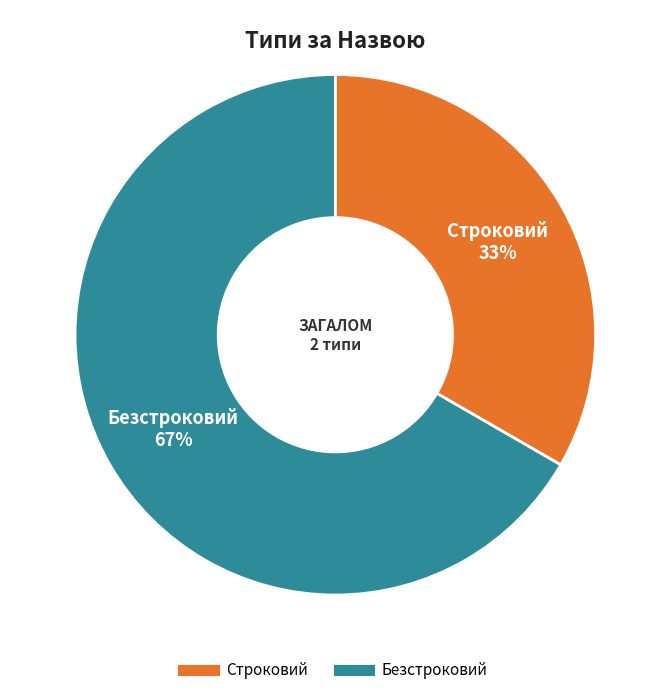

Rank the categories by value from highest to lowest.

Безстроковий, Строковий